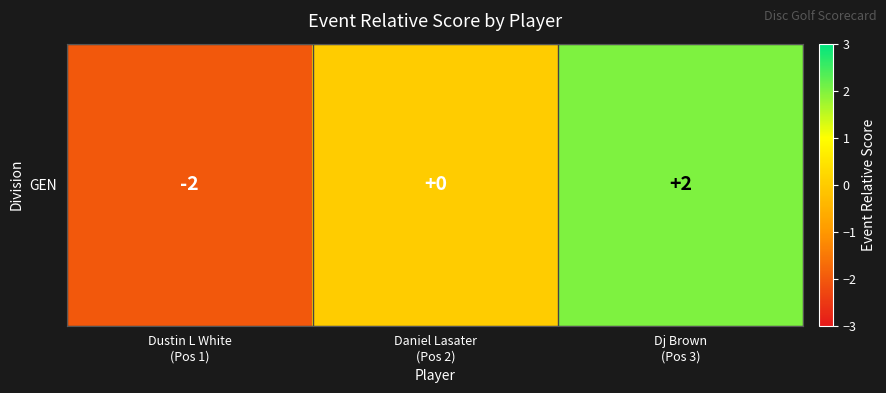

What is the change in value from Dustin L White
(Pos 1) to Daniel Lasater
(Pos 2)?

+2